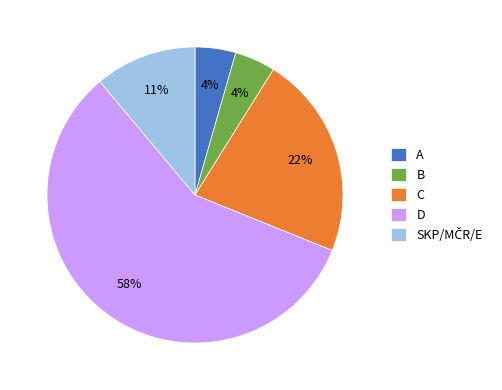

How many slices are in this pie chart?

5